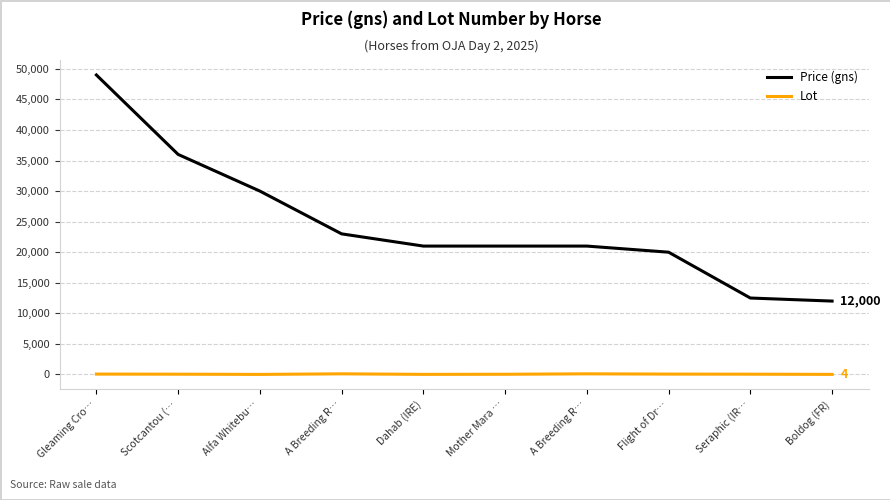

Between Flight of Dr… and Seraphic (IR…, which is larger?

Flight of Dr…